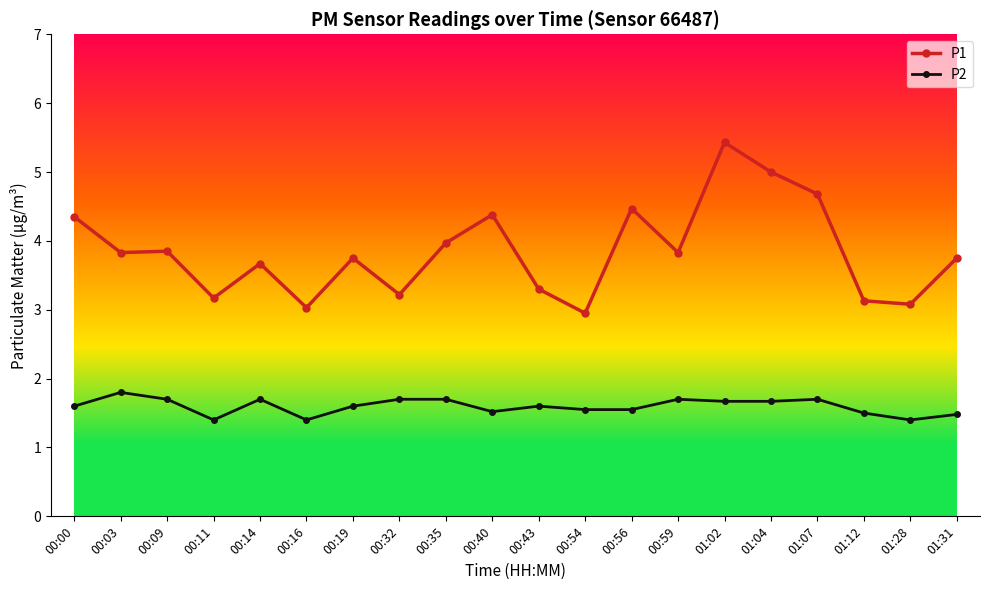

Is the value of P1 at 00:11 greater than the value of P2 at 01:31?

Yes